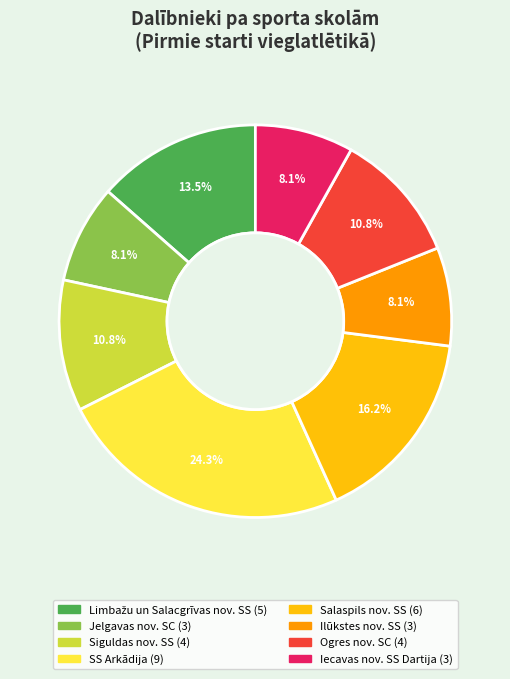

Is there any slice that represents more than half of the pie?

No